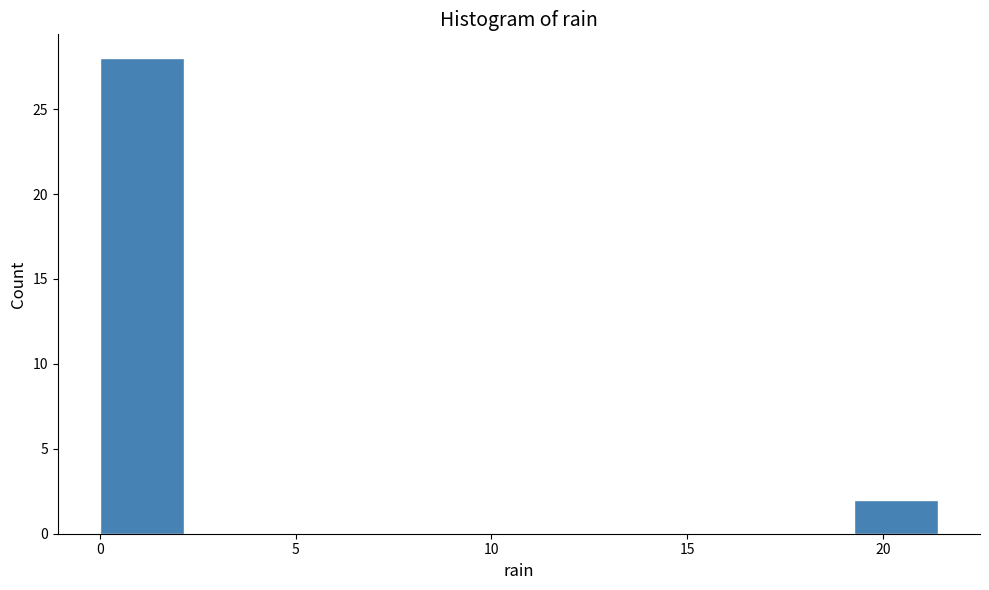

Over which range of the x-axis is the bar tallest?

0.0 to 2.0